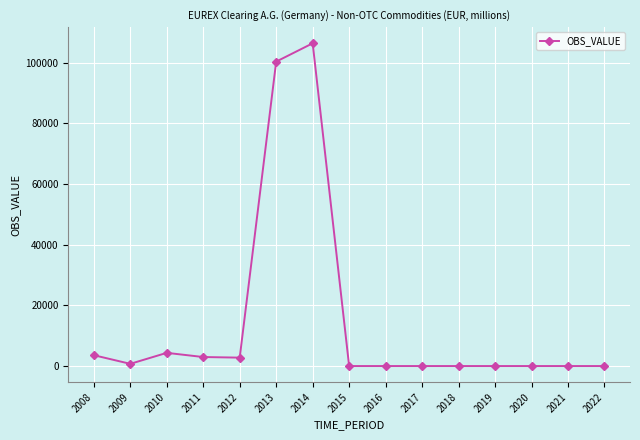

What is the difference between the values at 2014 and 2008?

102807